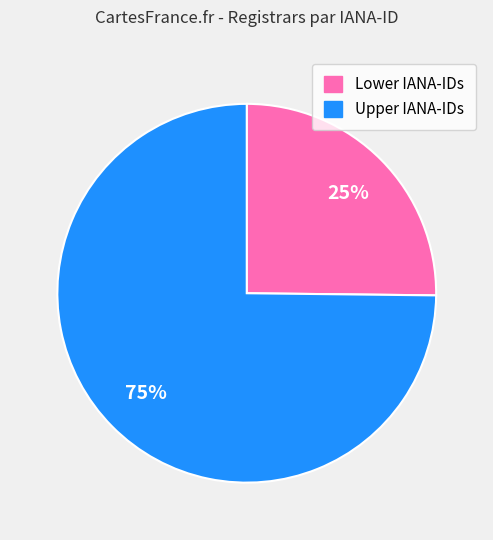

To the nearest percent, what is the average slice percentage?

50%